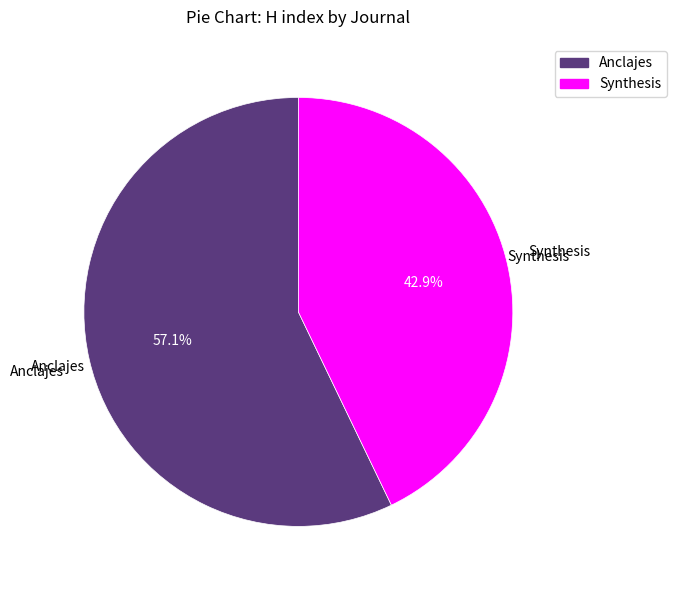

How much of the chart is everything except Synthesis?

57.1%